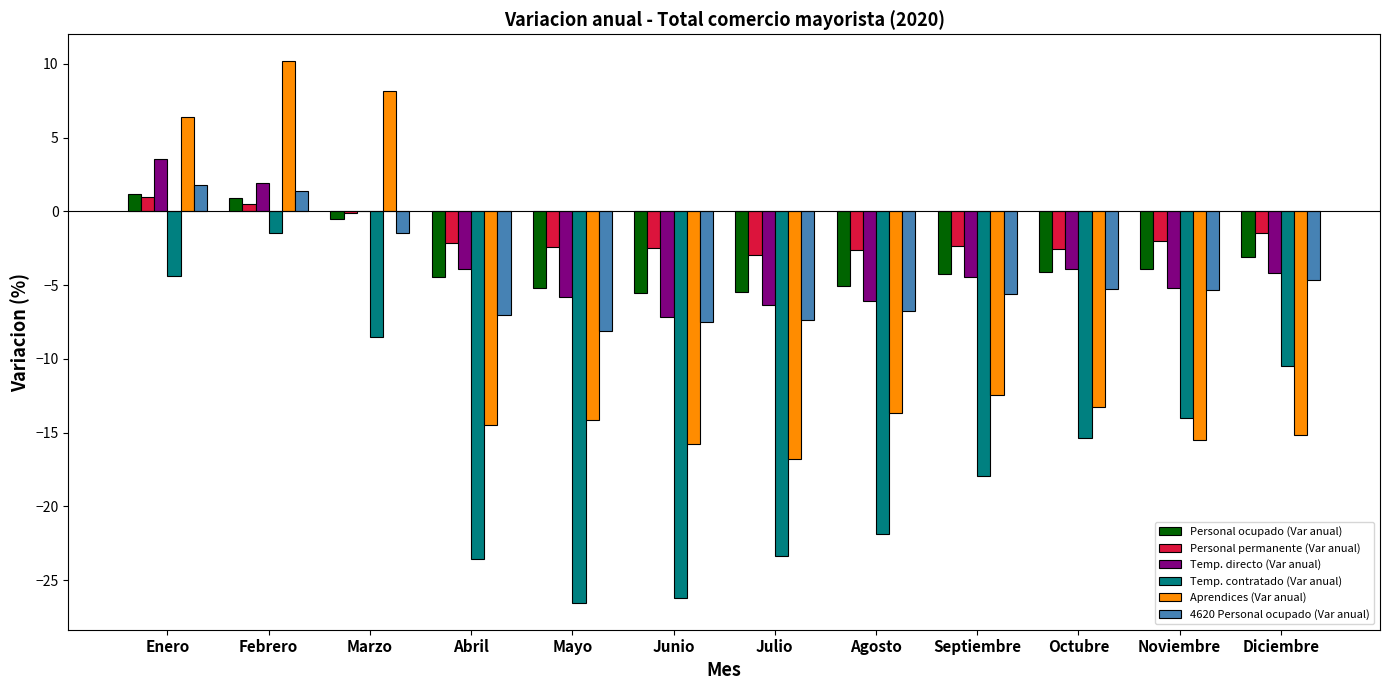

At which label does Temp. directo (Var anual) reach its peak?

Enero